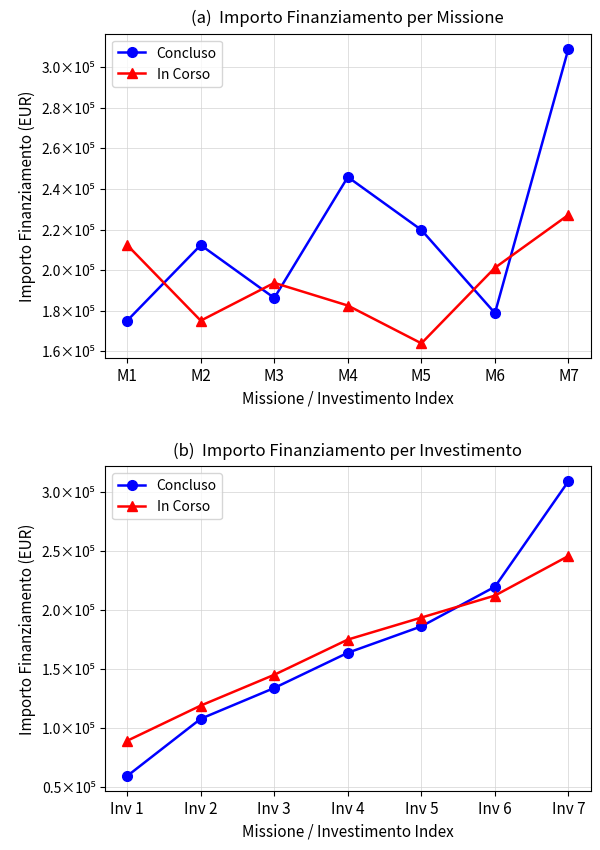

Which series has the largest range (max minus min)?

Concluso